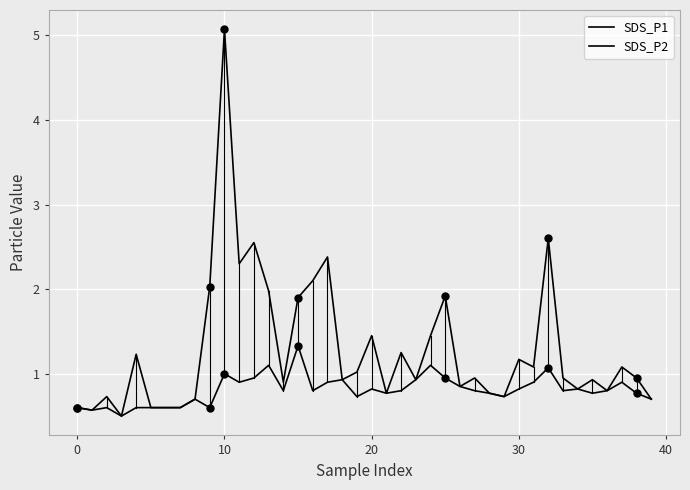

What is the lowest value of the SDS_P2 series?

0.5